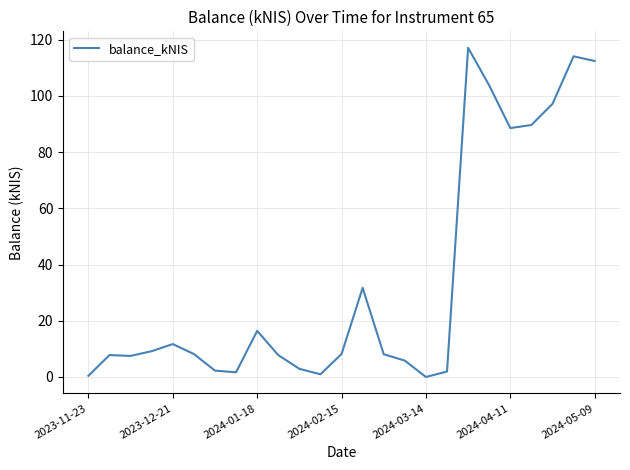

What is the greatest value displayed?

117.1